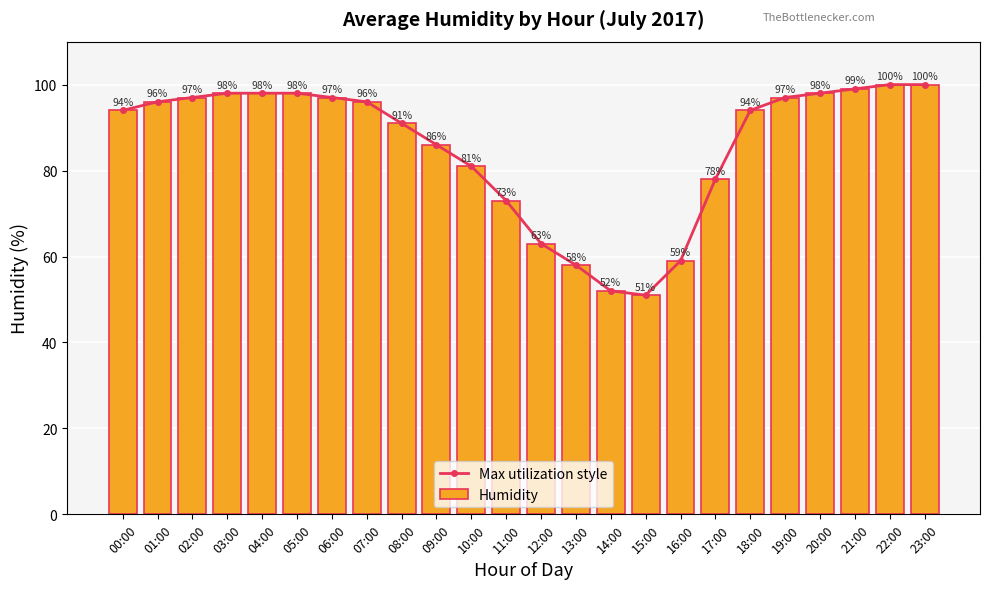

Reading right to left, transcribe all the data shown in this chart.

Max utilization style: 100	100	99	98	97	94	78	59	51	52	58	63	73	81	86	91	96	97	98	98	98	97	96	94
Humidity: 100	100	99	98	97	94	78	59	51	52	58	63	73	81	86	91	96	97	98	98	98	97	96	94